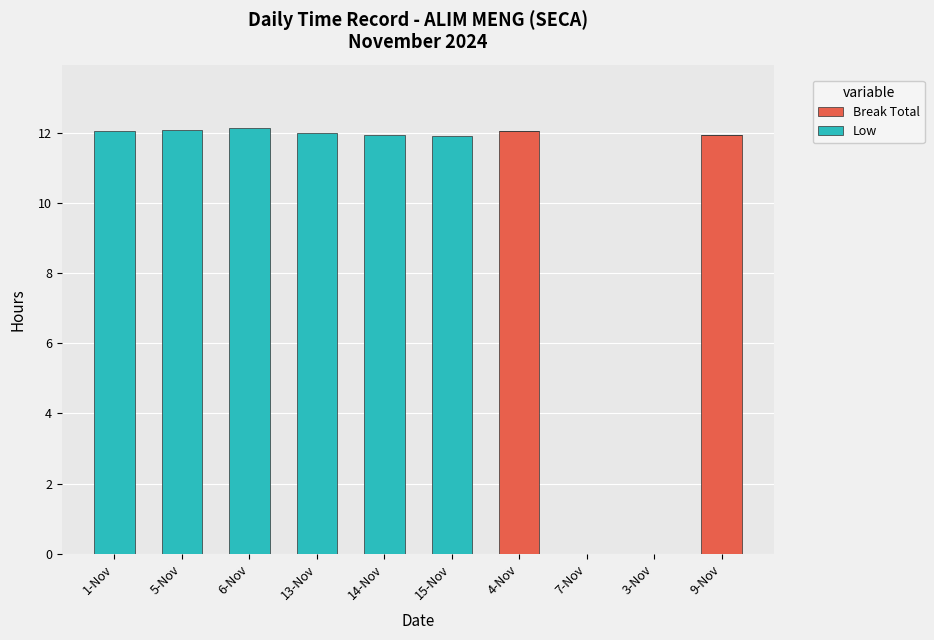

The value of Break Total at 5-Nov is 0.0. True or false?

True